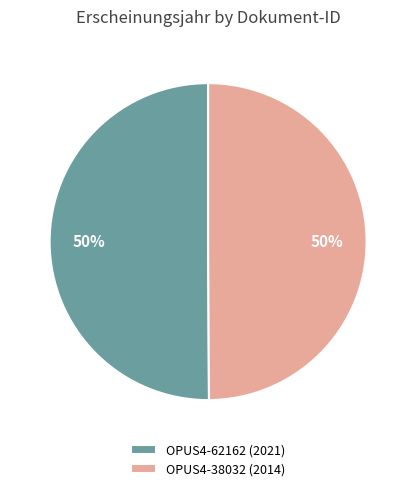

To the nearest percent, what percentage of the pie is OPUS4-38032?

50%